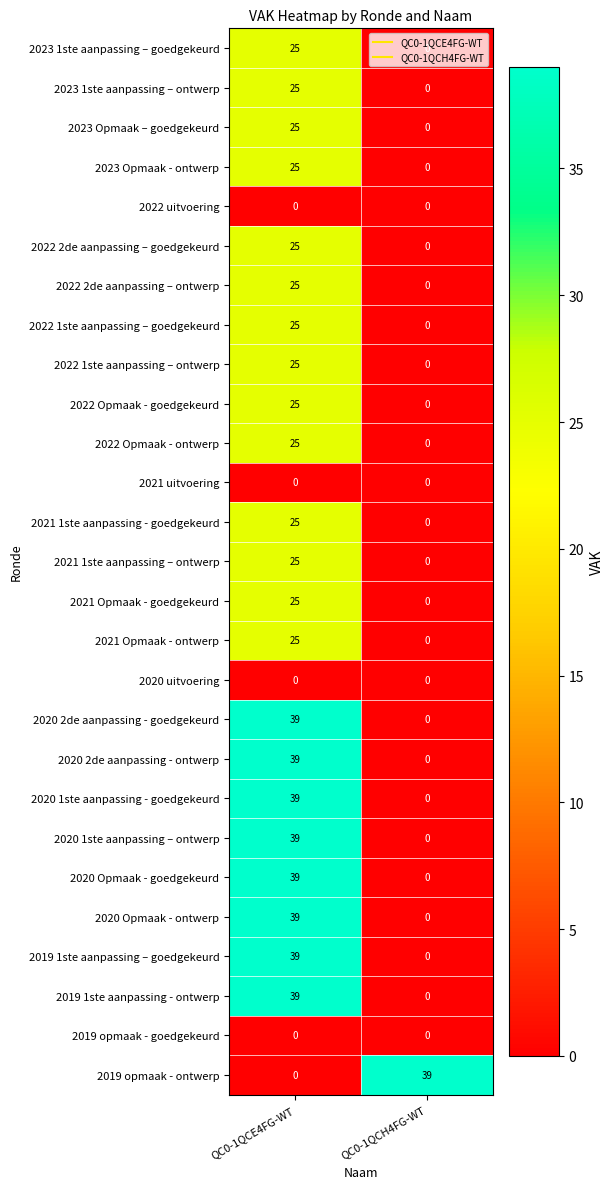

What is the highest value of the 2023 Opmaak - ontwerp series?

25